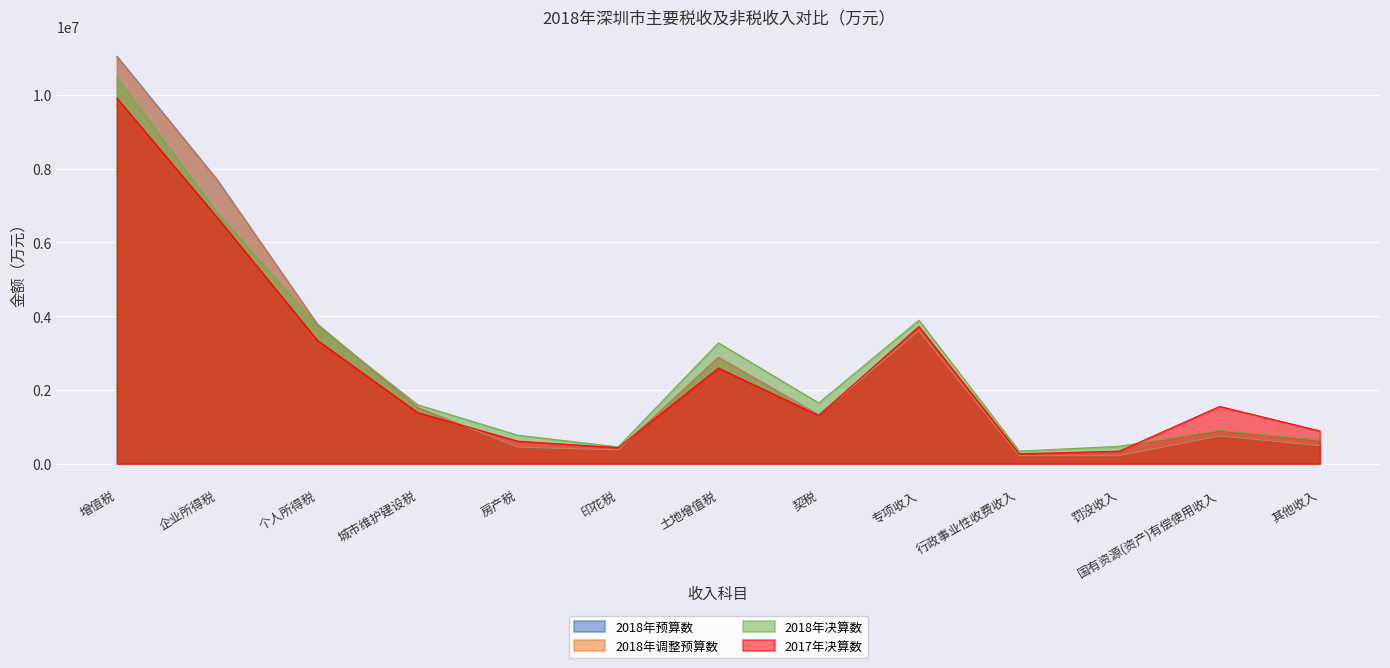

Is the value of 2017年决算数 at 行政事业性收费收入 greater than the value of 2018年预算数 at 土地增值税?

No